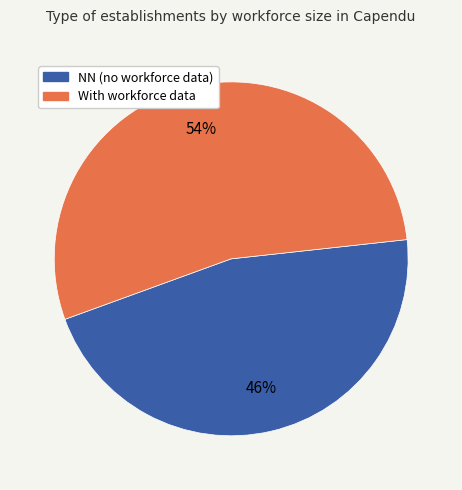

Is there any slice that represents more than half of the pie?

Yes